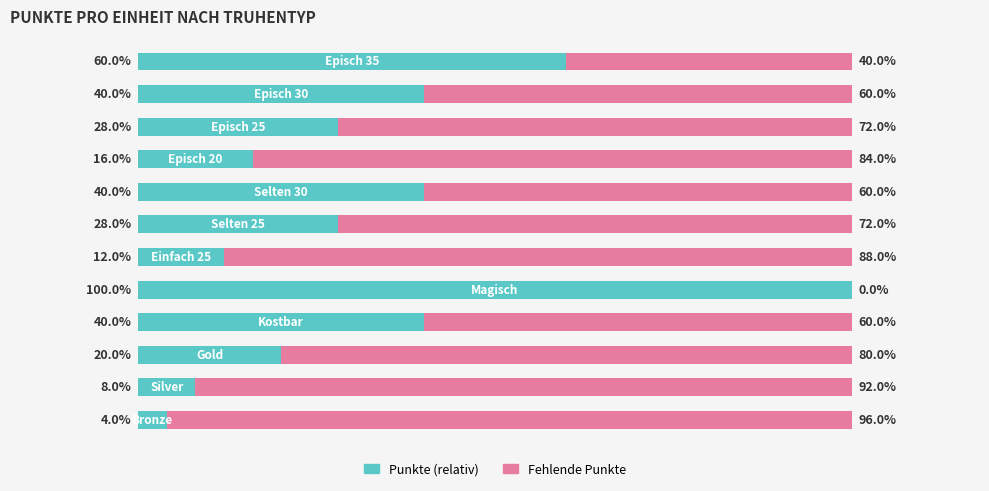

What is the lowest value of the Punkte (relativ) series?

4.0